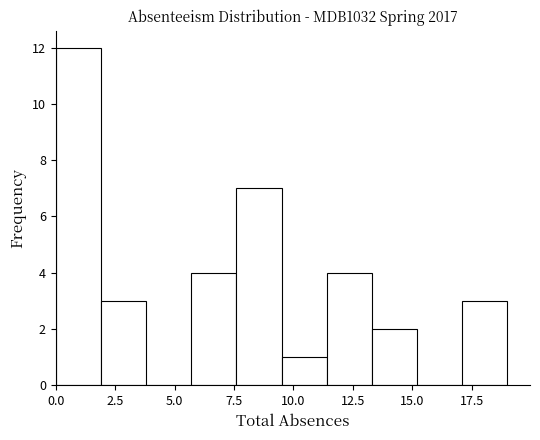

Around what value on the x-axis is the tallest bar? Give the approximate position of its centre, as read against the axis.

1.0